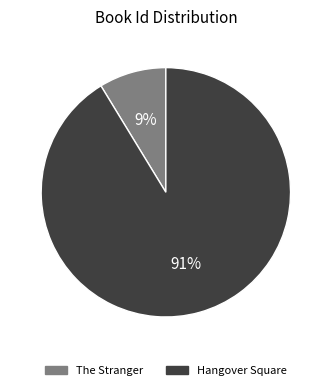

How many slices are in this pie chart?

2